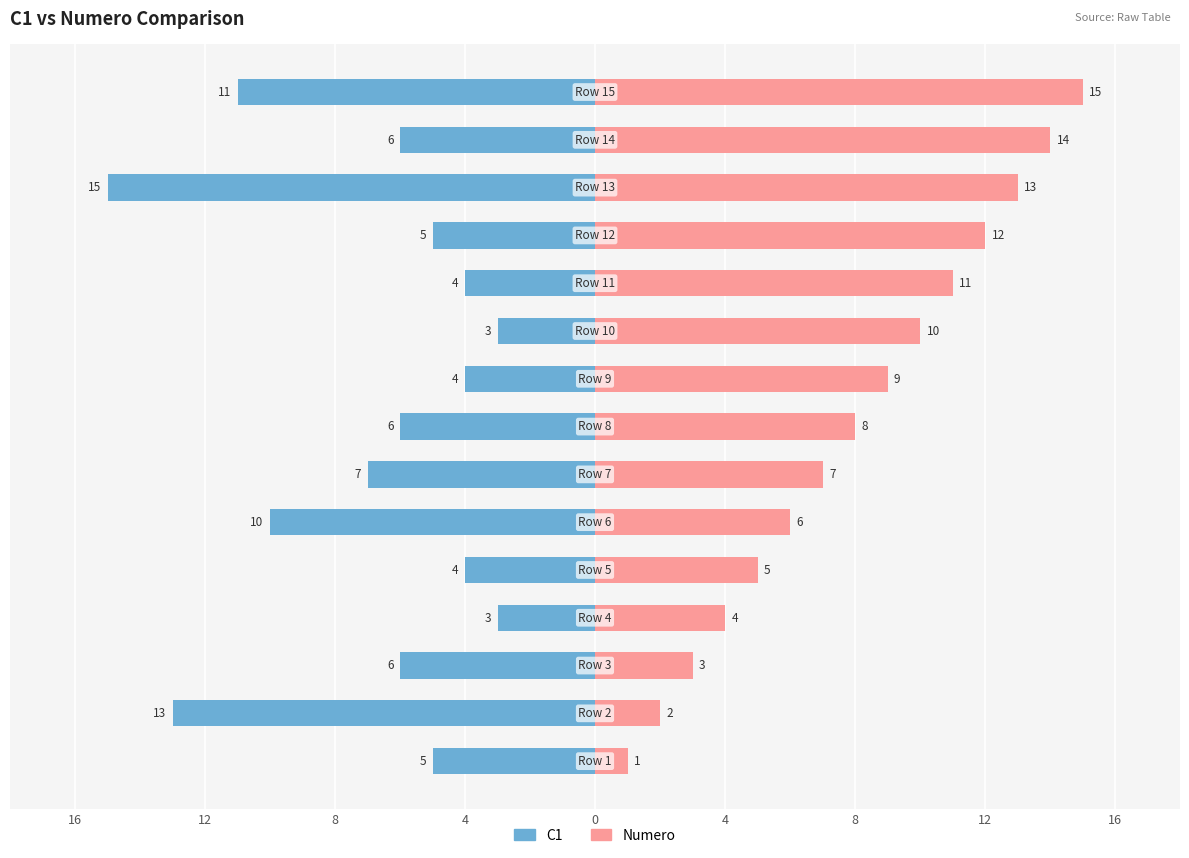

Which series has the largest range (max minus min)?

Numero